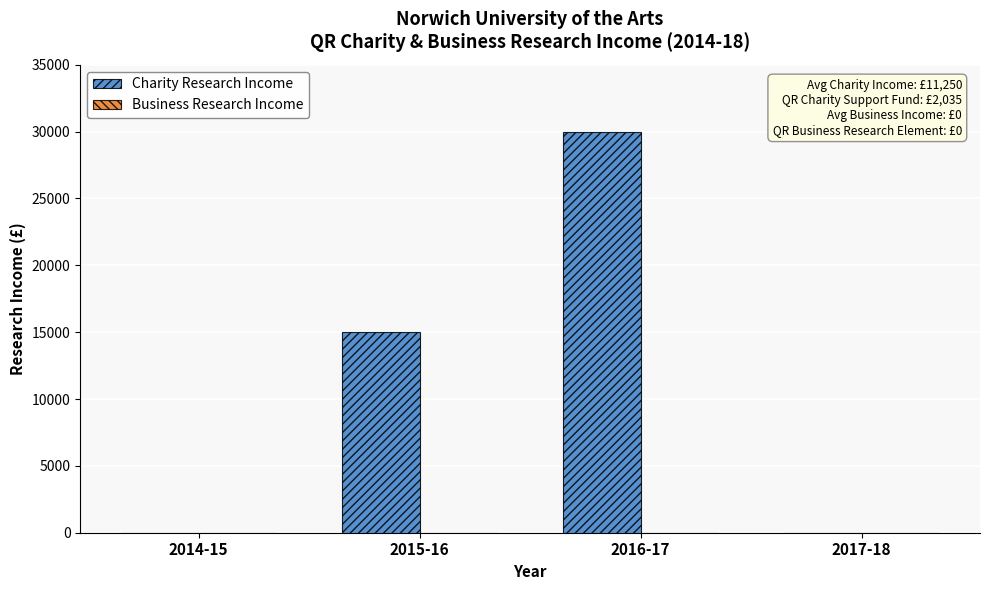

How many distinct data groups are displayed?

1